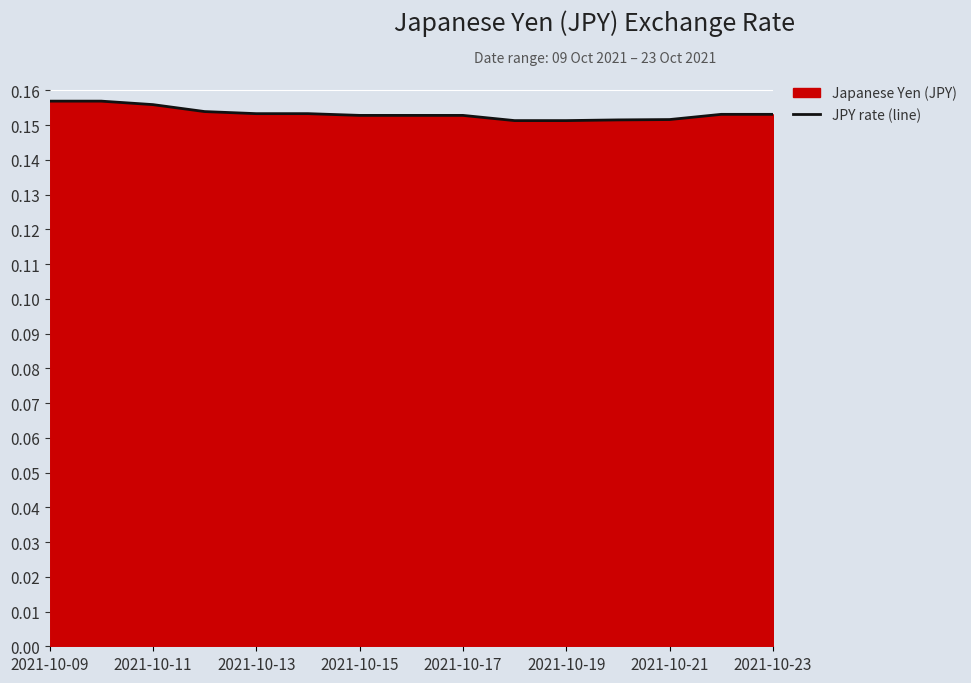

The value at 2021-10-21 is 0.1. True or false?

False